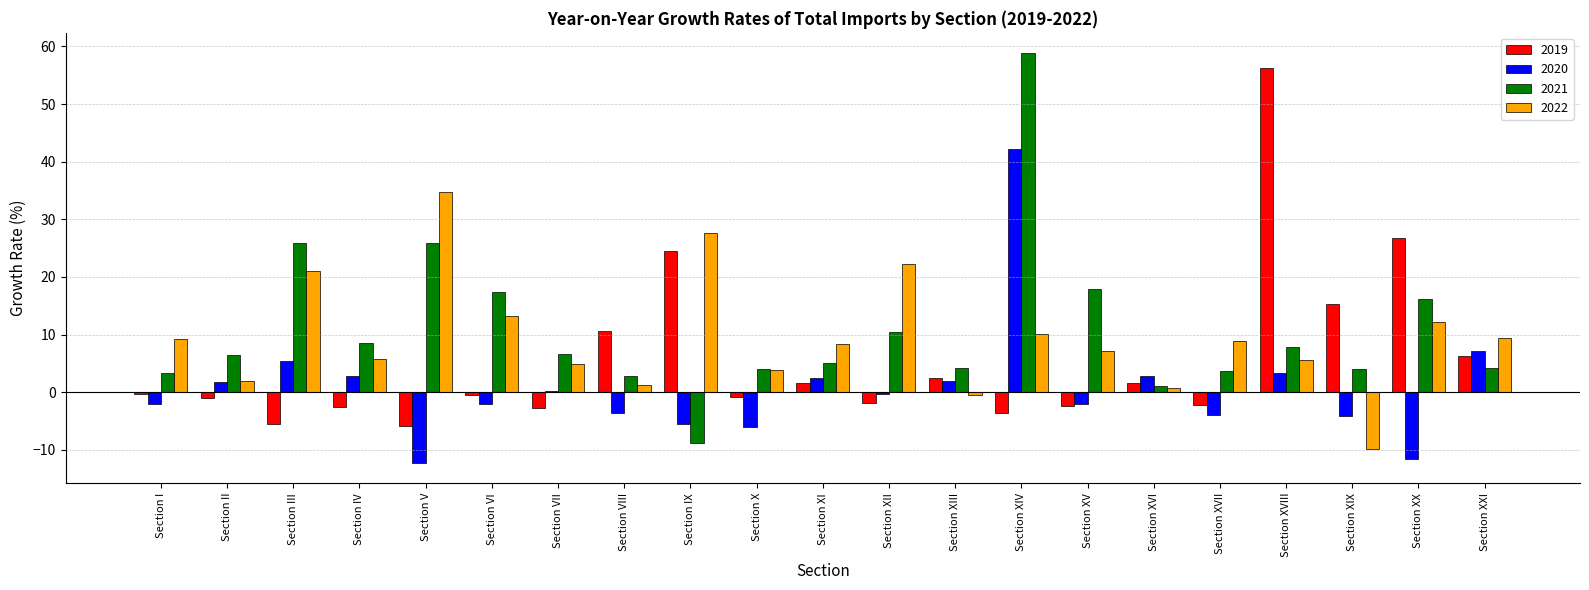

The 2021 series shows 5.0 at Section XI. True or false?

True